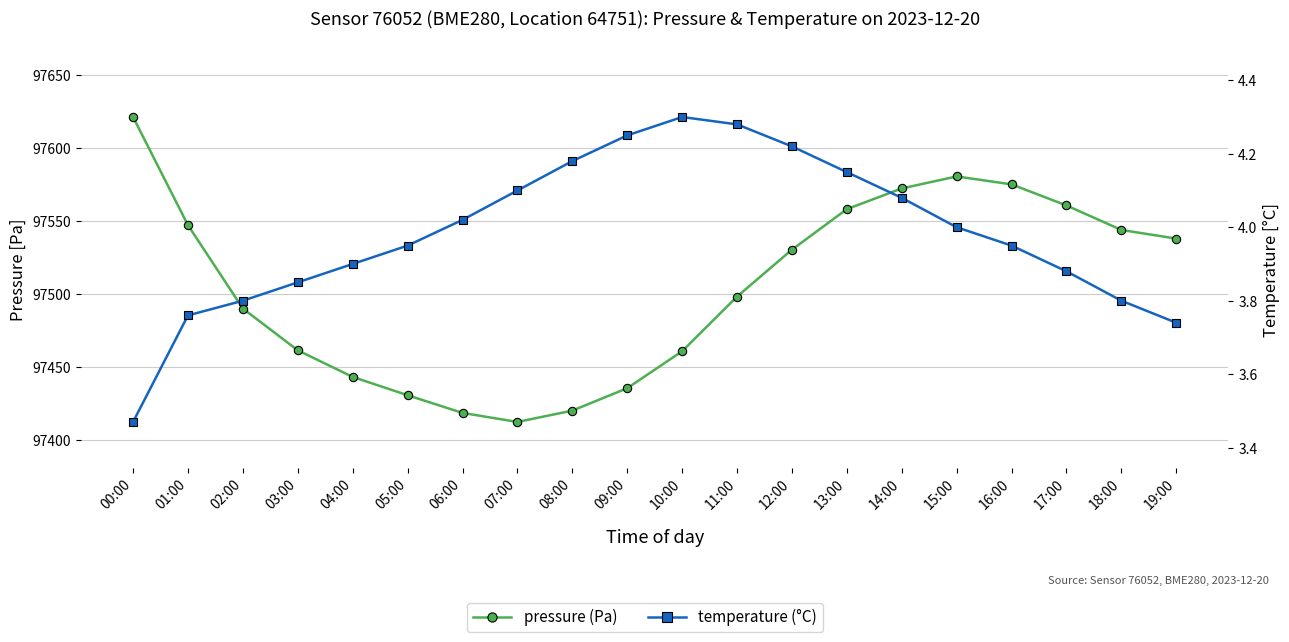

What is the sum of all pressure values?

1950099.9